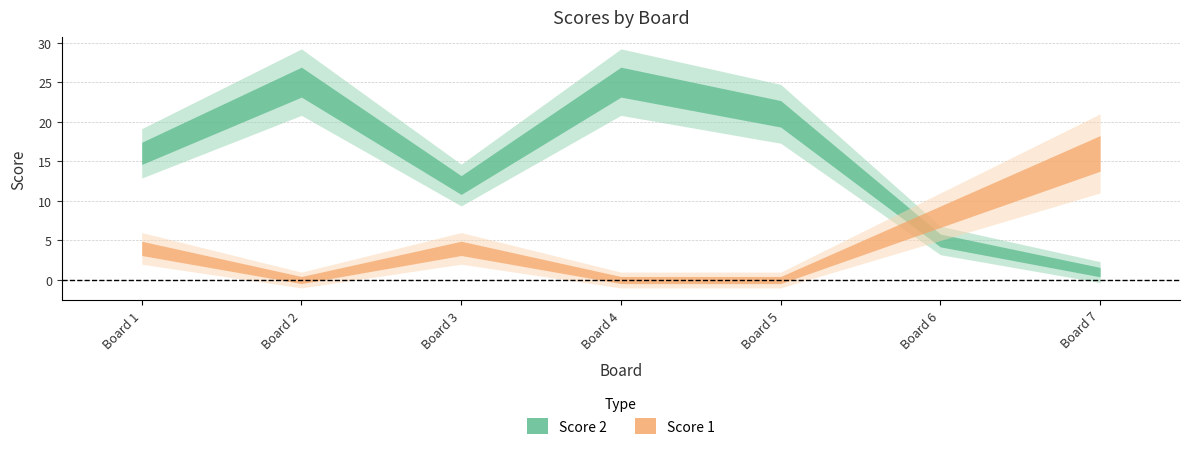

How many positive values does the Score 1 series have?

4